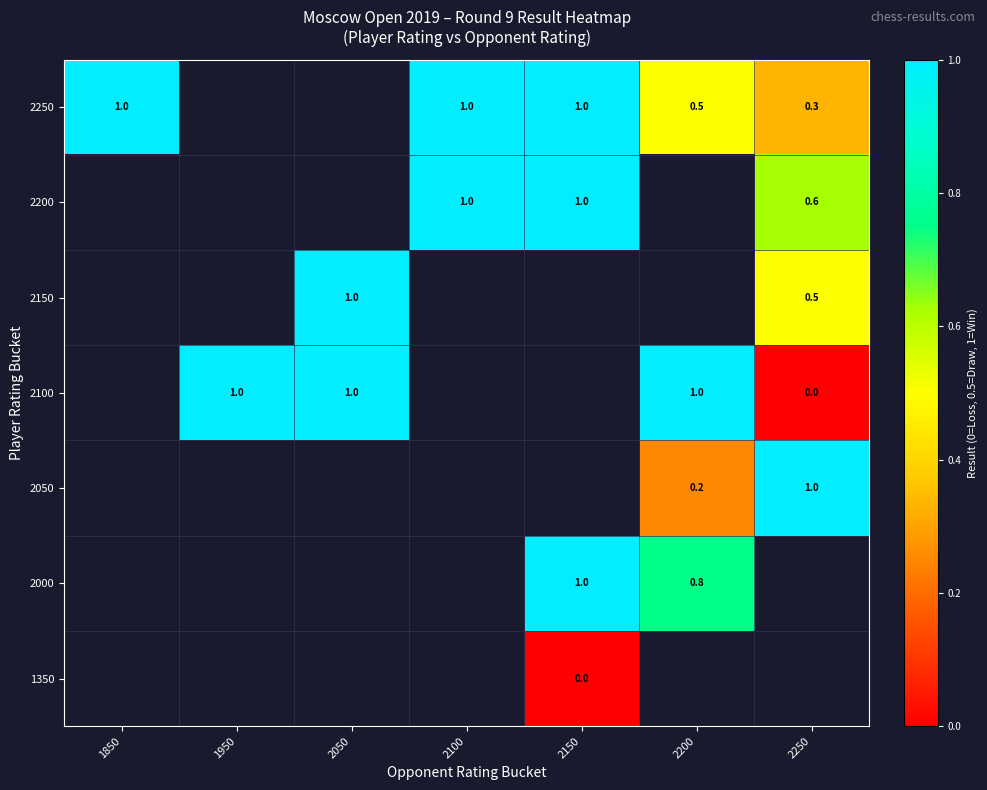

True or false: 2000 has a value of 1.0 at 2150.

True